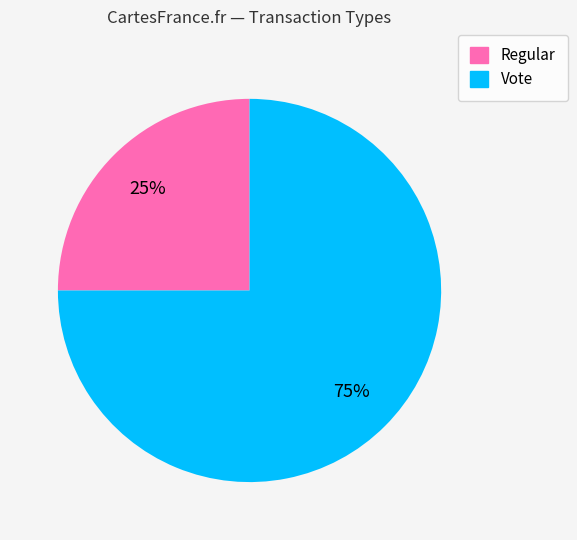

What percentage is the Vote slice, to the nearest percent?

75%